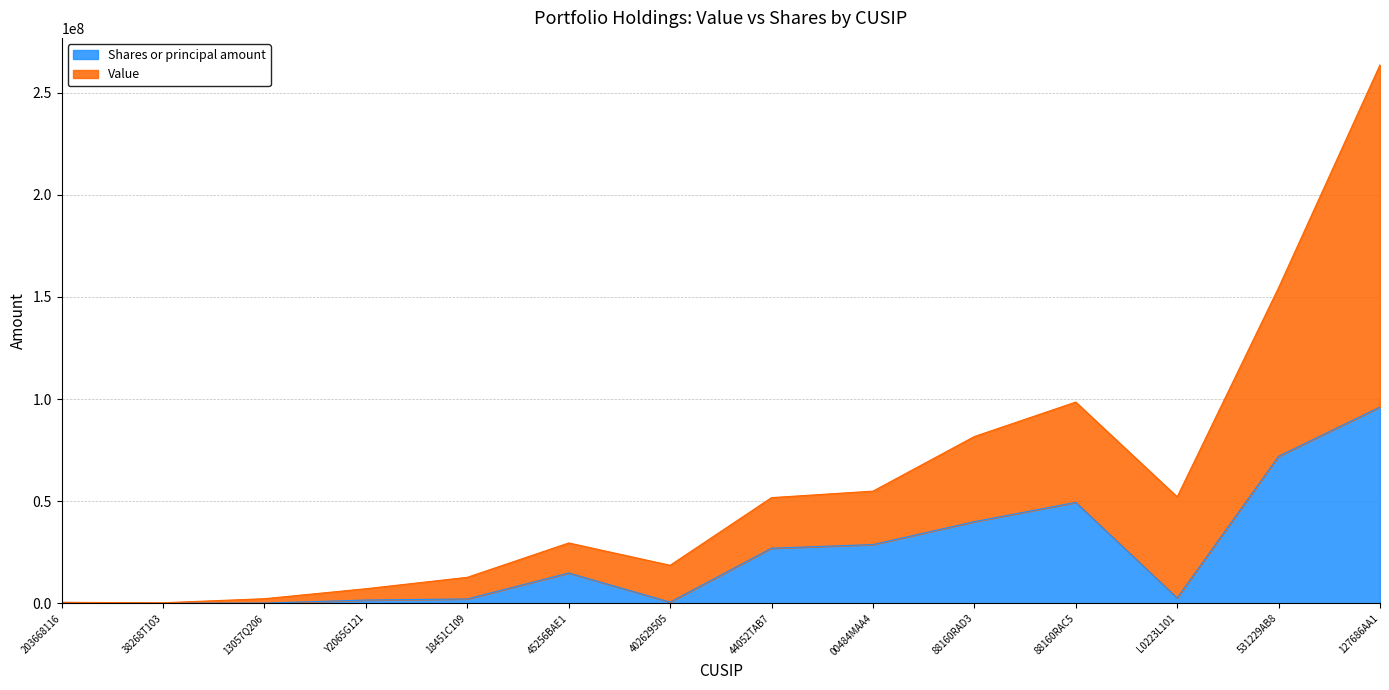

What are all the series names shown in the legend?

Shares or principal amount, Value